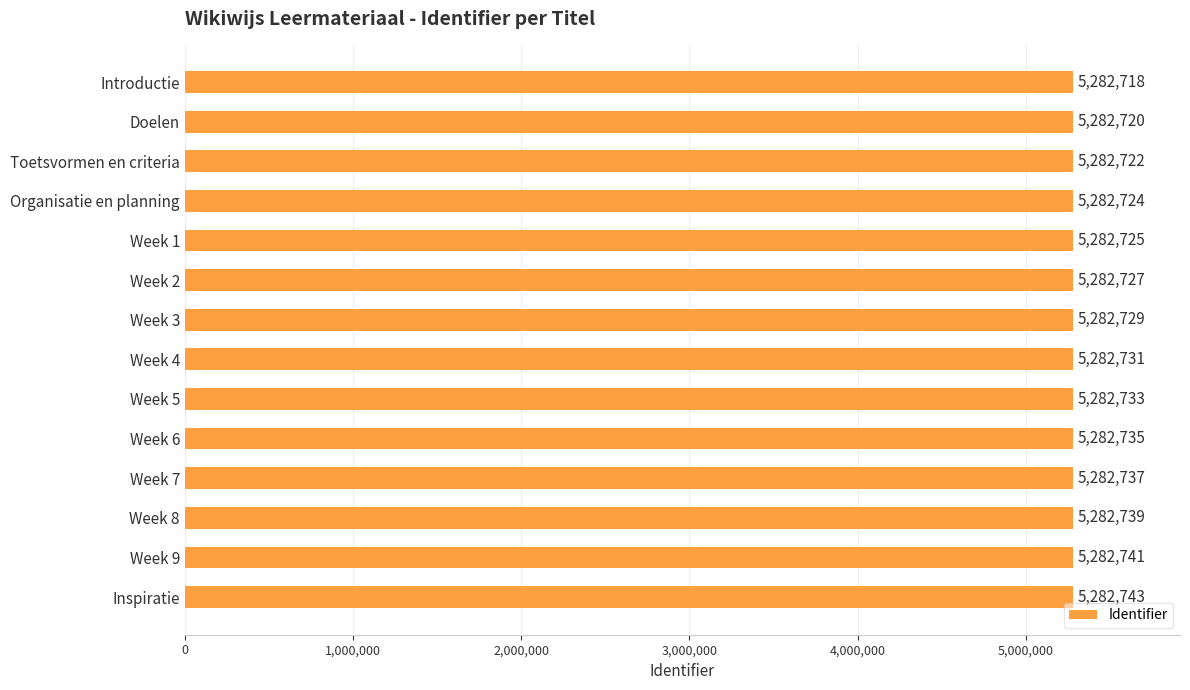

List the labels in order of value, largest first.

Inspiratie, Week 9, Week 8, Week 7, Week 6, Week 5, Week 4, Week 3, Week 2, Week 1, Organisatie en planning, Toetsvormen en criteria, Doelen, Introductie